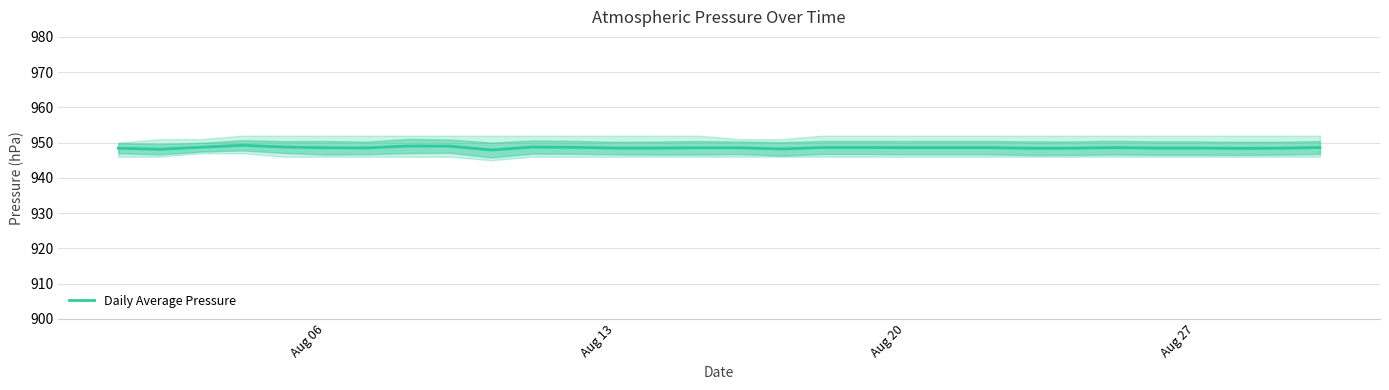

Reading right to left, extract all data points from this chart.

948.6	948.4	948.4	948.5	948.5	948.6	948.4	948.4	948.6	948.6	948.6	948.6	948.6	948.2	948.5	948.5	948.5	948.5	948.7	948.8	947.9	949.0	949.0	948.5	948.5	948.8	949.2	948.7	948.1	948.4